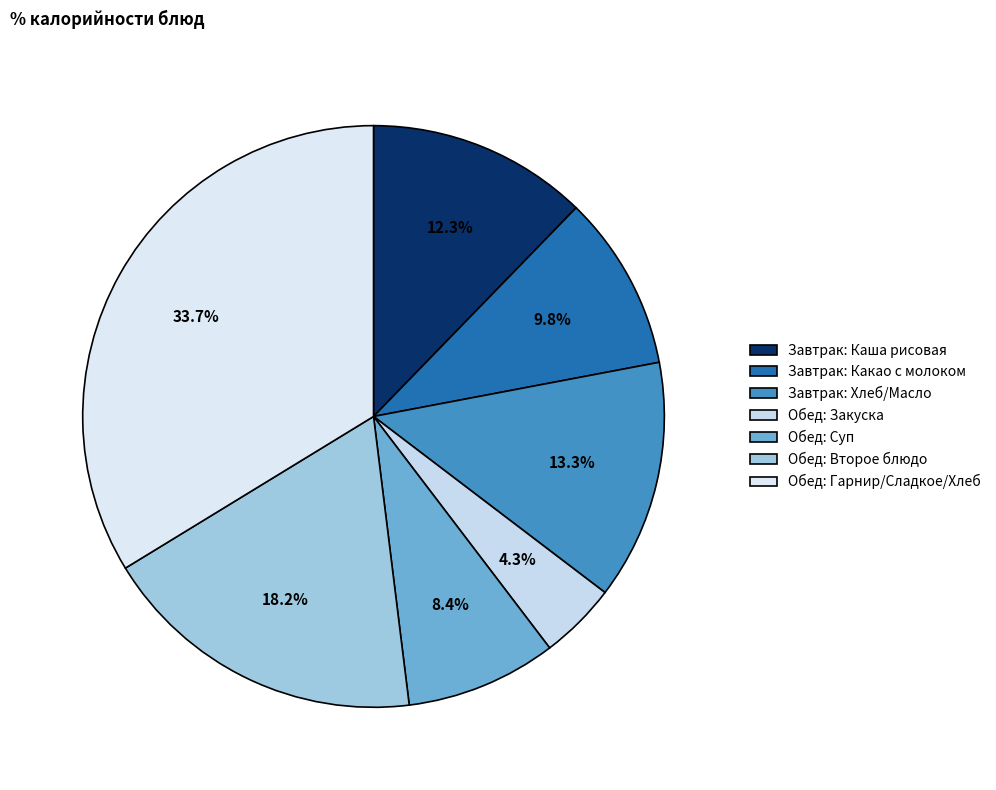

Which category has the smallest portion of the pie?

Обед: Закуска